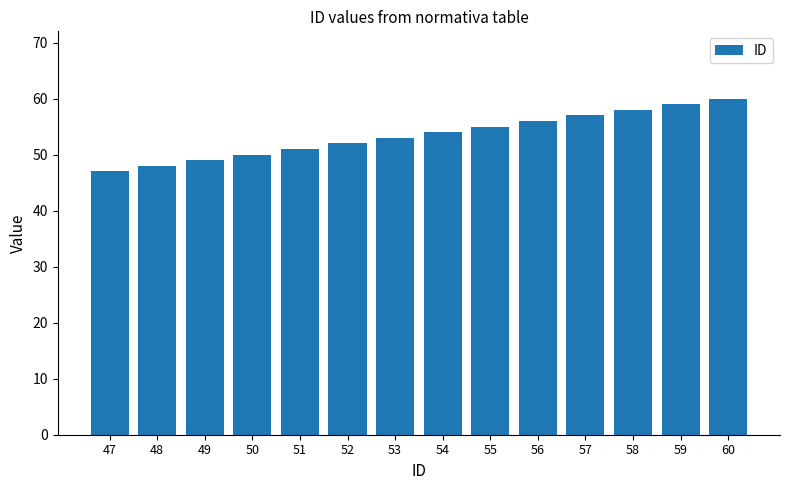

What is the value of the 7th bar from the left?

53